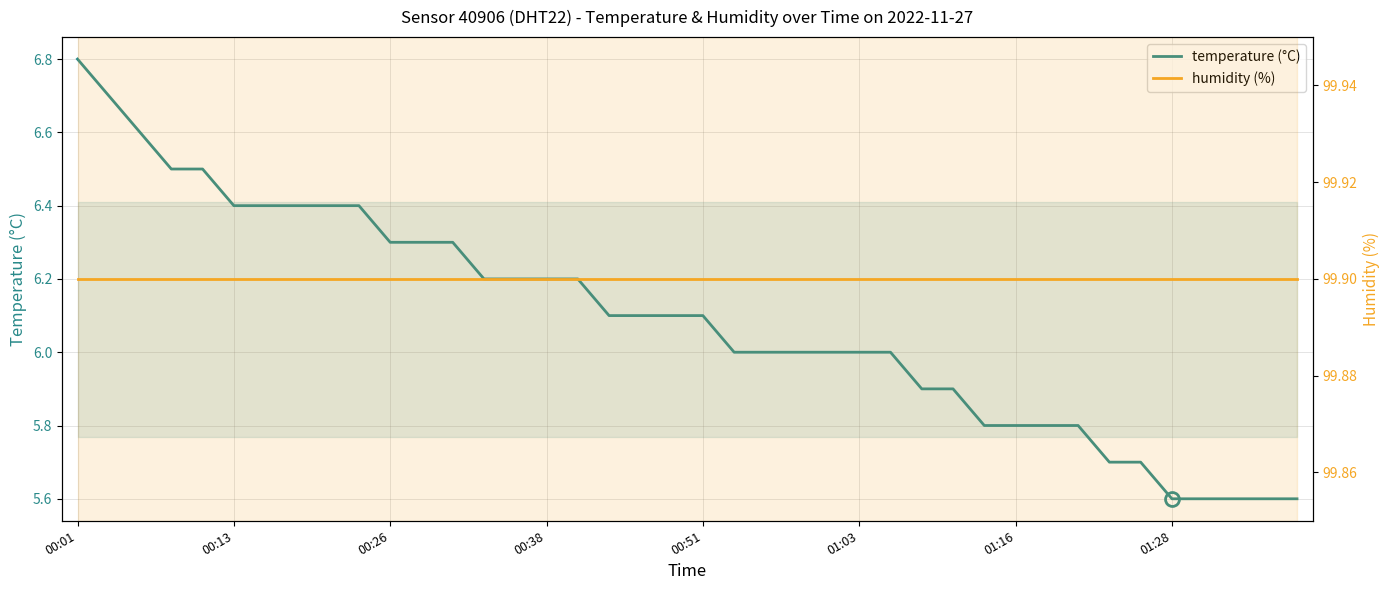

The humidity (%) series shows 99.9 at 00:13. True or false?

True